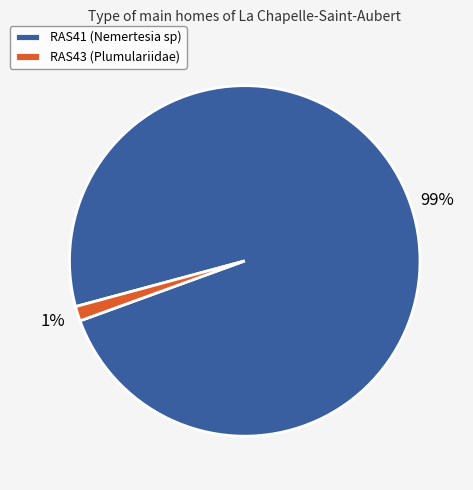

How many slices are in this pie chart?

2